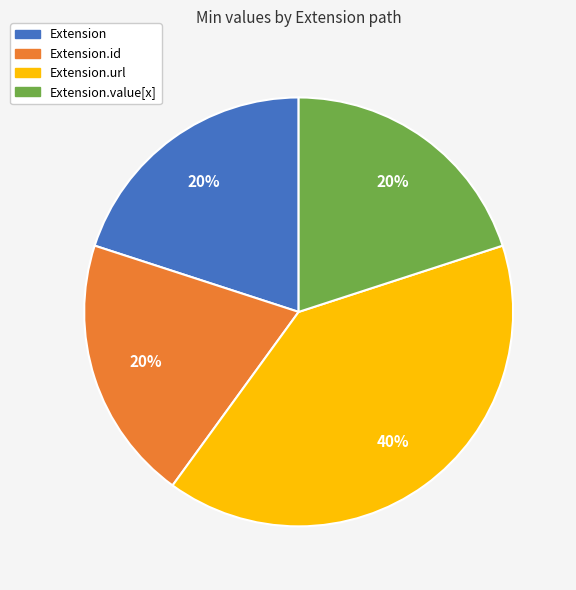

Is there any slice that represents more than half of the pie?

No